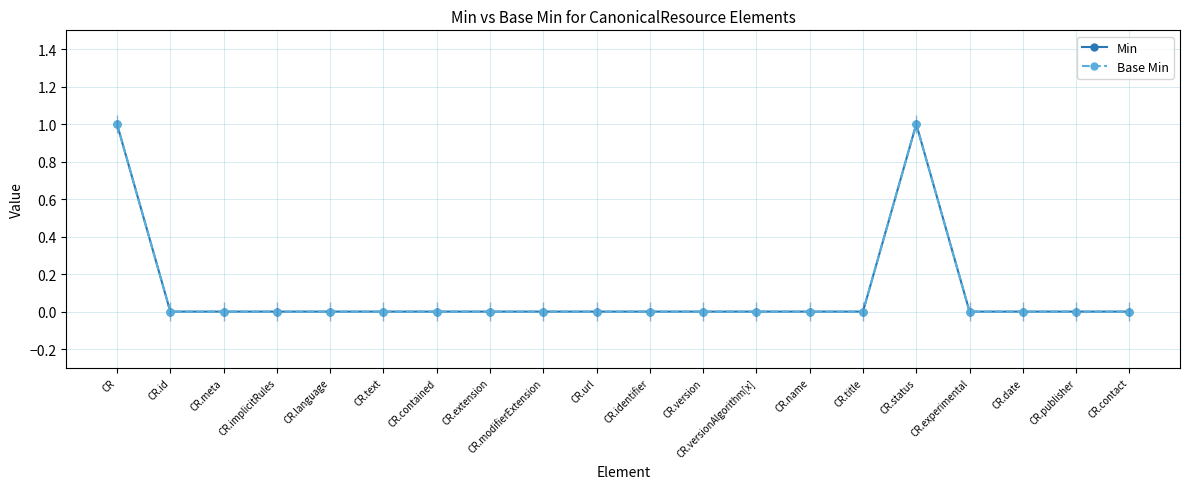

In Min, how many points are higher than both neighbors (excluding endpoints)?

1